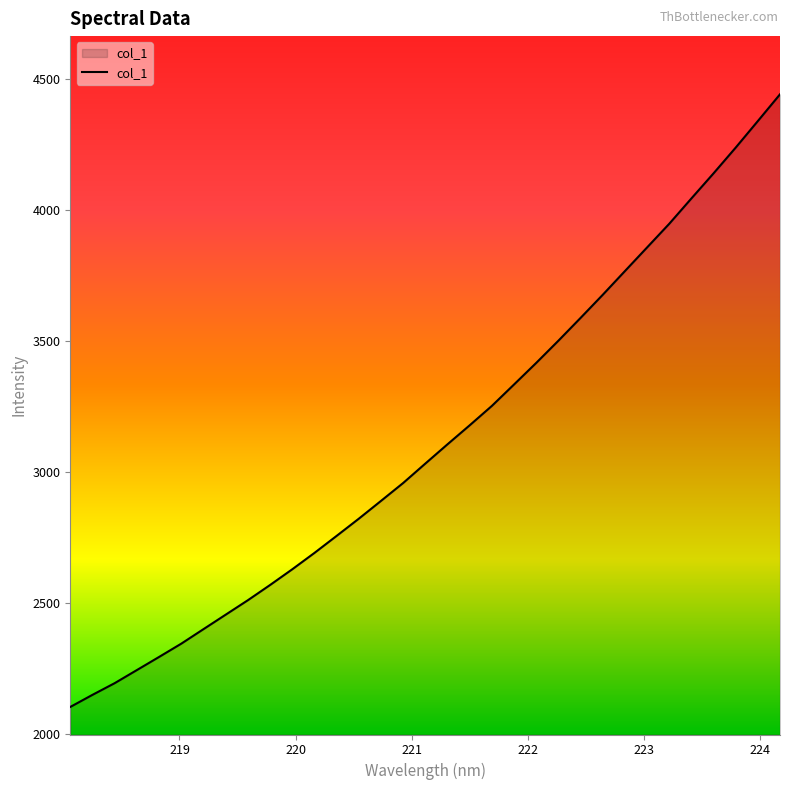

What is the difference between the maximum and minimum values?

2337.6